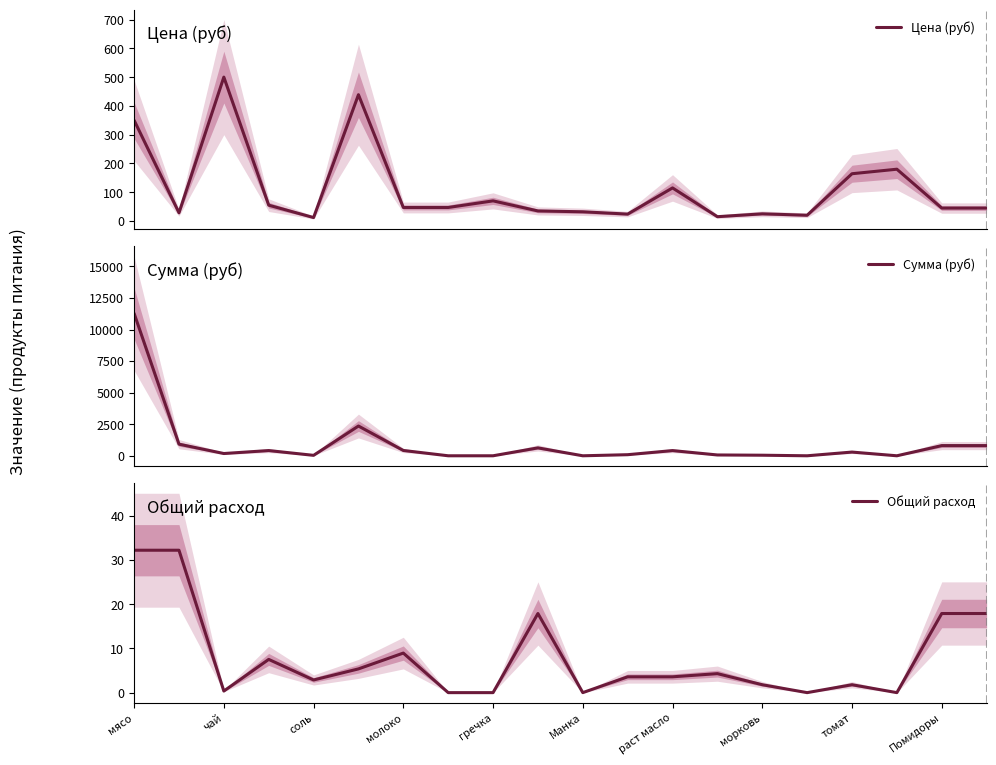

In Общий расход, how many points are lower than both neighbors (excluding endpoints)?

5